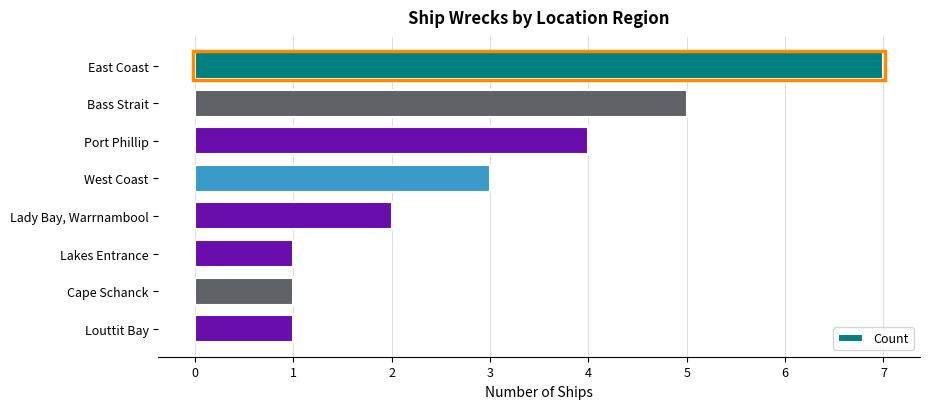

What position from the bottom is East Coast?

8